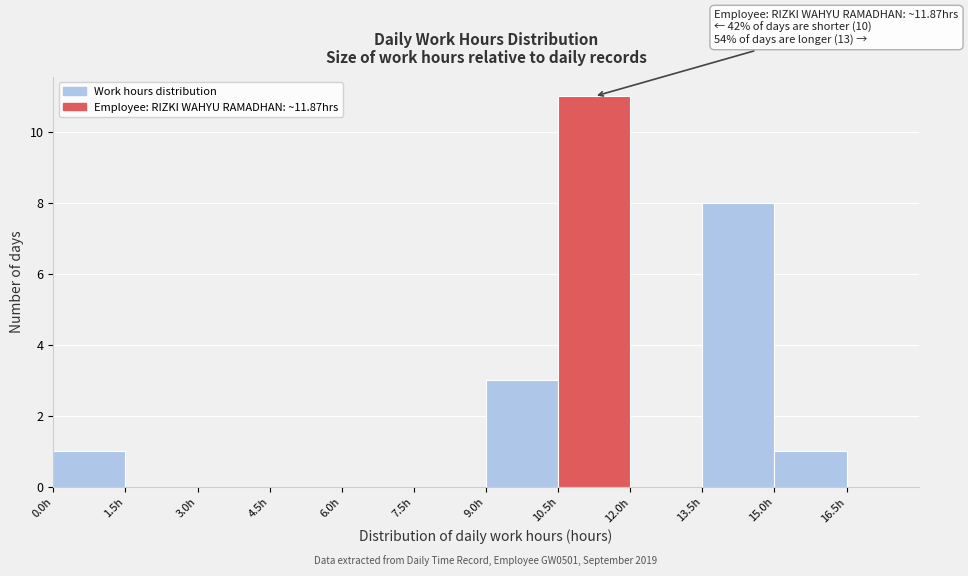

Over which range of the x-axis is the bar tallest?

10.5 to 12.0